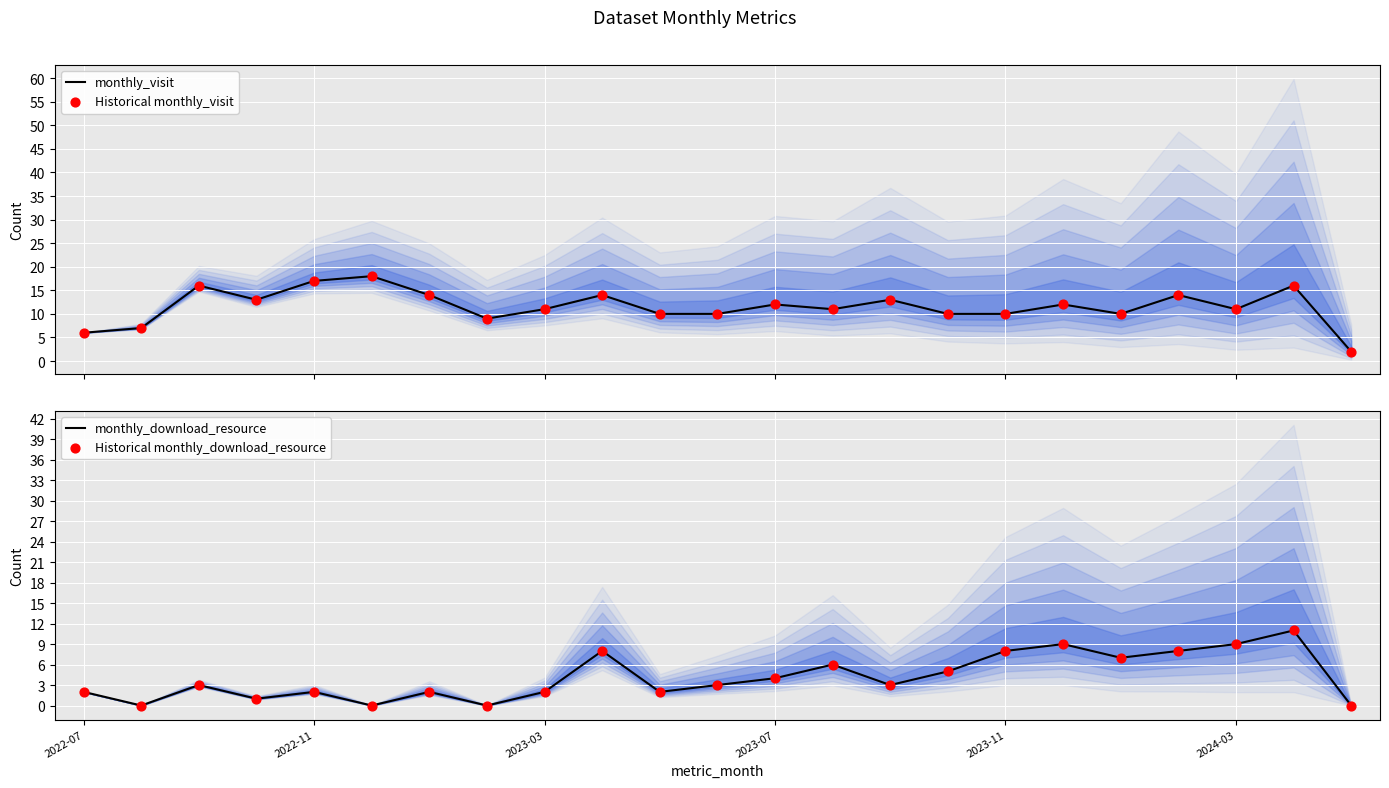

Which series reaches the minimum Y coordinate?

monthly_download_resource